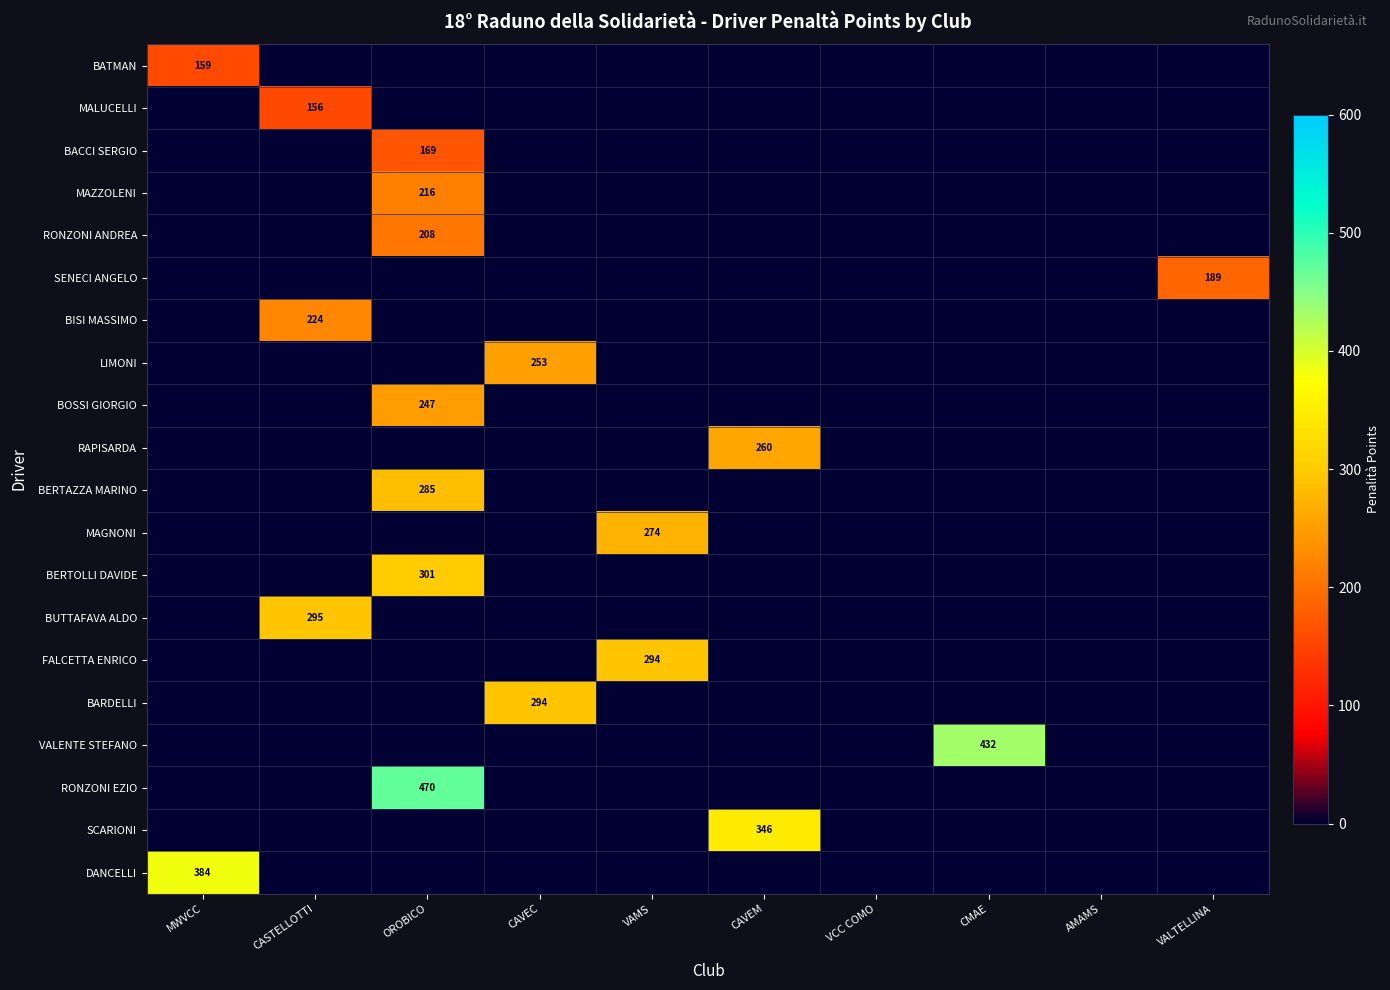

Which series has the largest range (max minus min)?

RONZONI EZIO